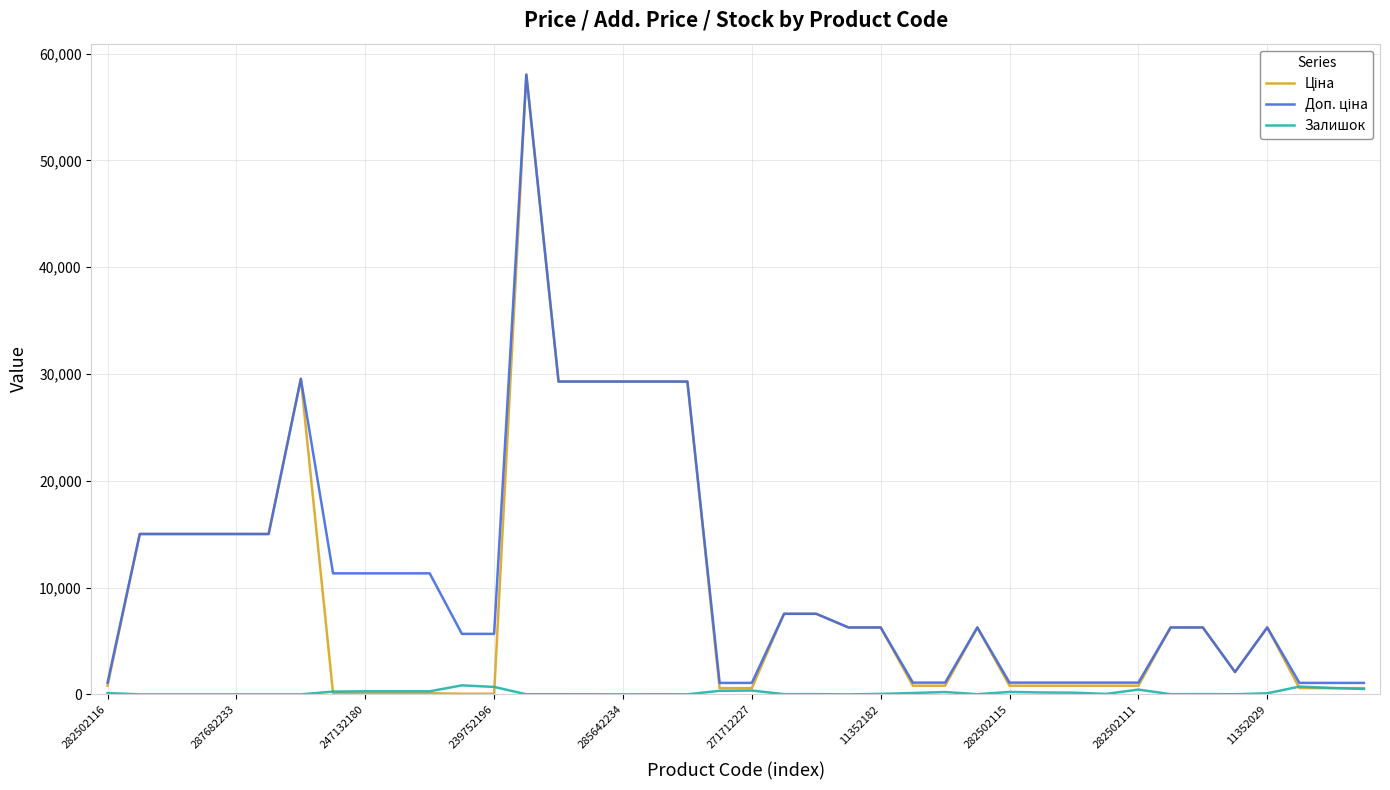

What is the greatest value displayed?

58037.0